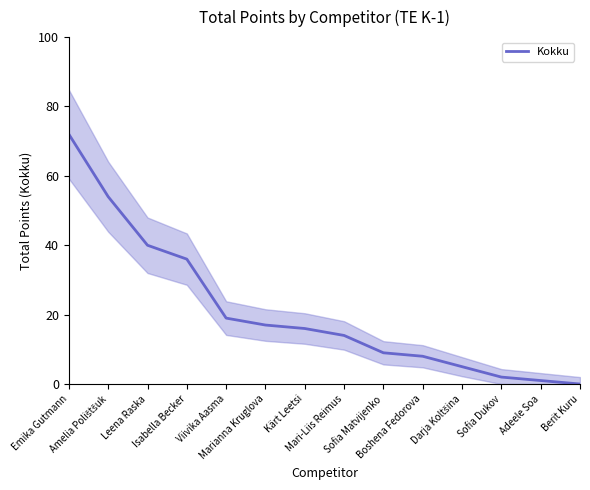

What is the ratio of the value at Darja Koltšina to the value at Viivika Aasma?

0.3